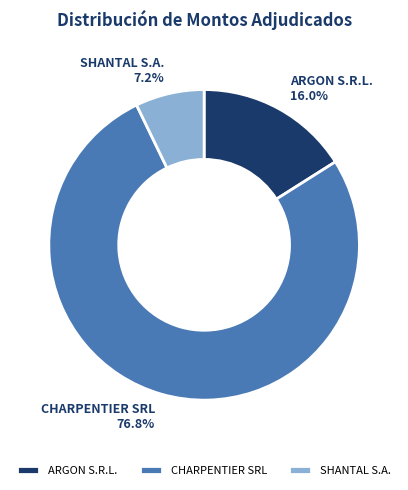

Between SHANTAL S.A. and CHARPENTIER SRL, which is larger?

CHARPENTIER SRL